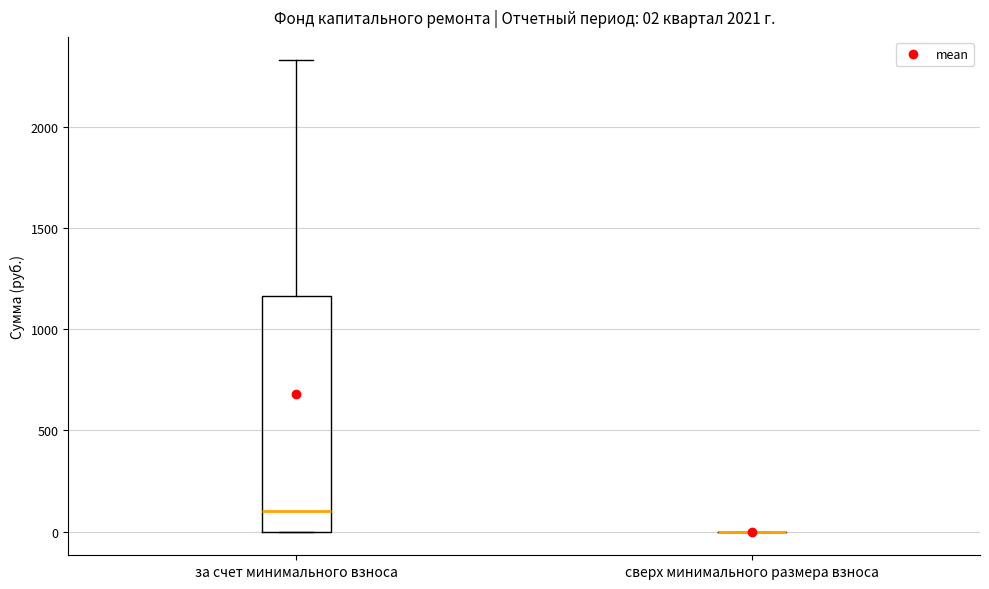

Comparing the boxes themselves (not the whiskers), which one is the tallest?

за счет минимального взноса